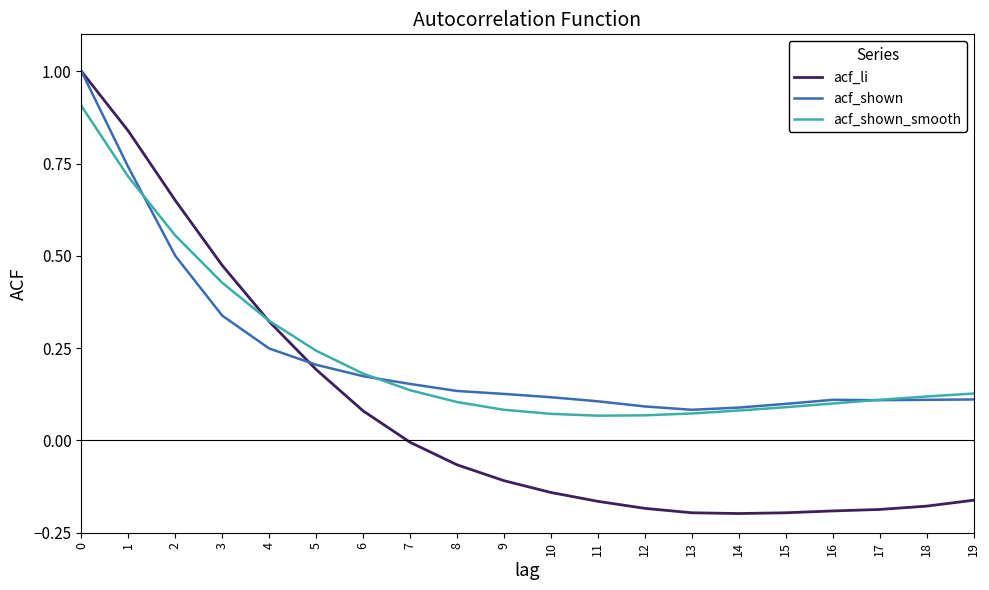

After their last crossing, which series has the higher values: acf_shown_smooth or acf_li?

acf_shown_smooth